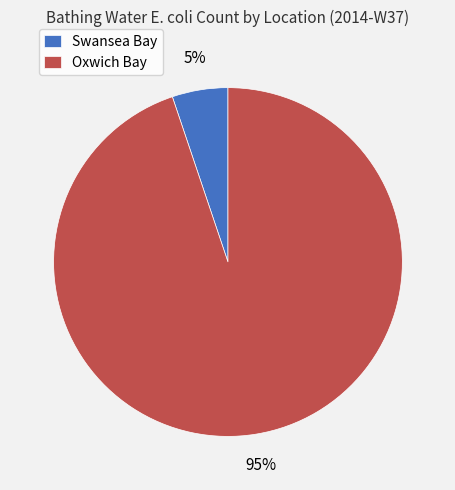

To the nearest percent, what is the combined percentage of Swansea Bay and Oxwich Bay?

100%